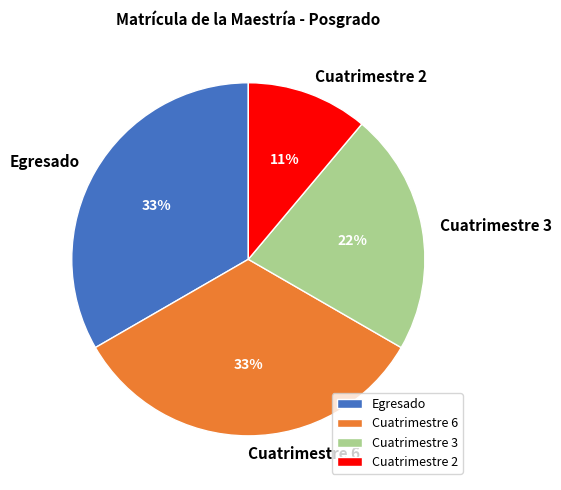

The Cuatrimestre 2 slice represents 11% of the pie. True or false?

True